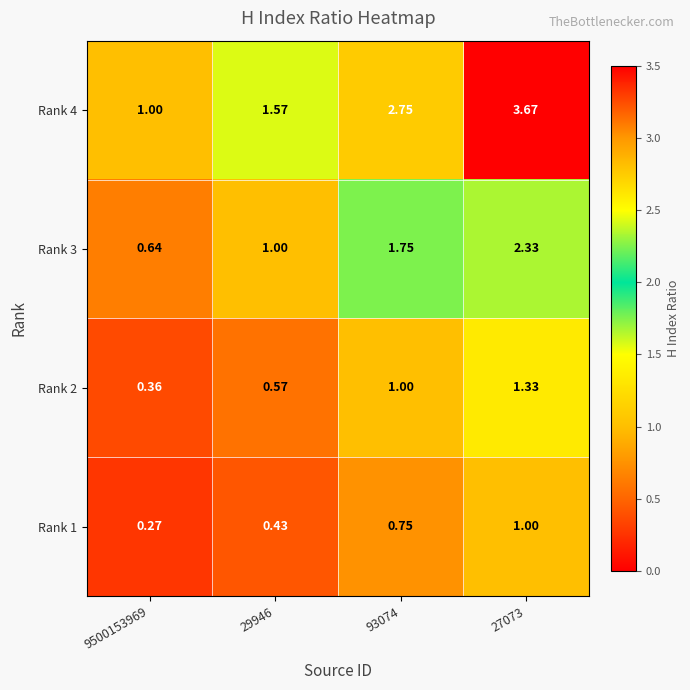

How many distinct data groups are displayed?

4